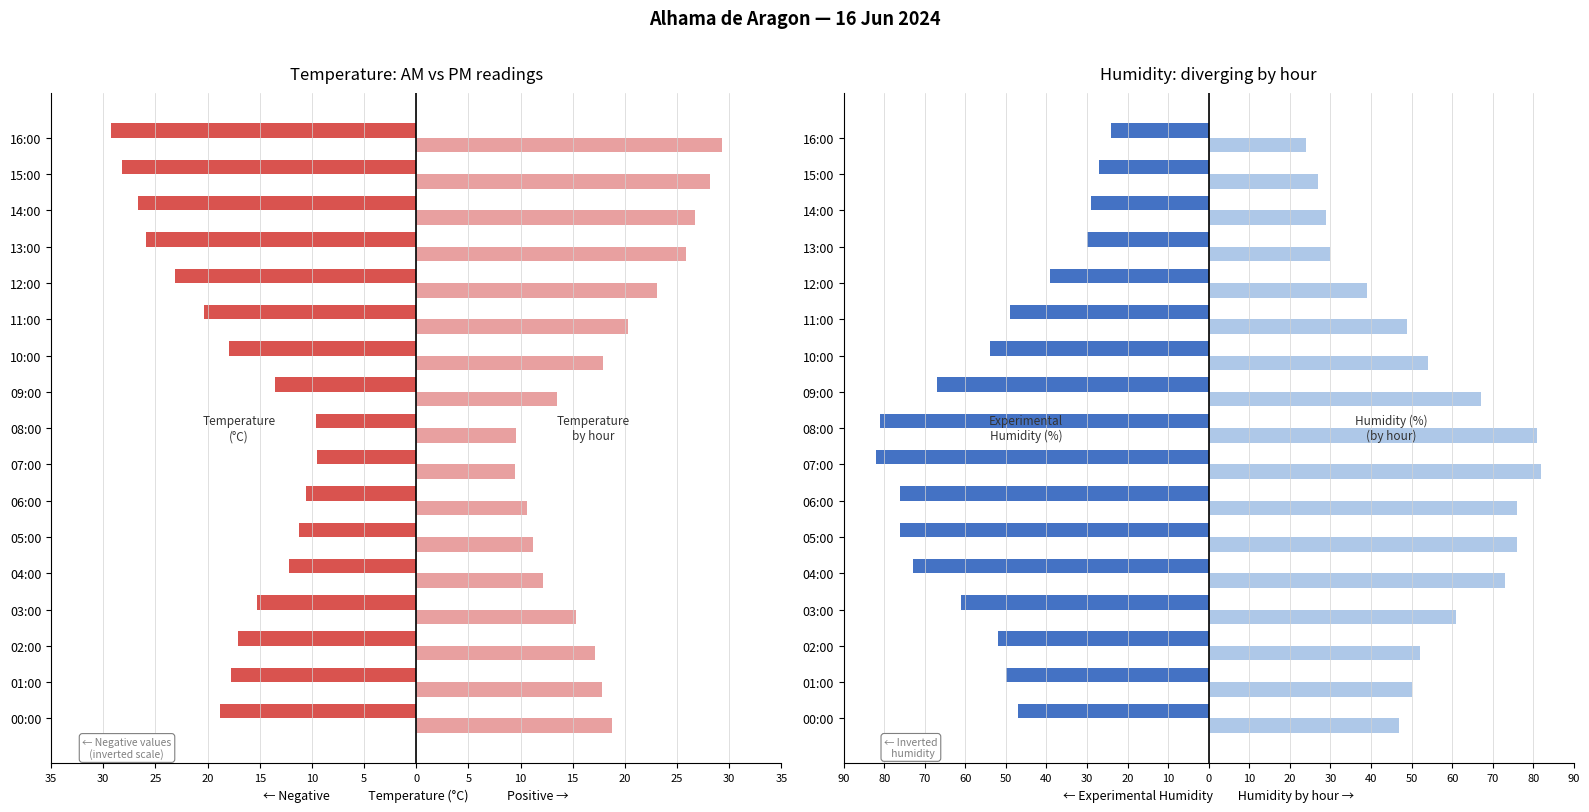

Are the bars horizontal?

Yes